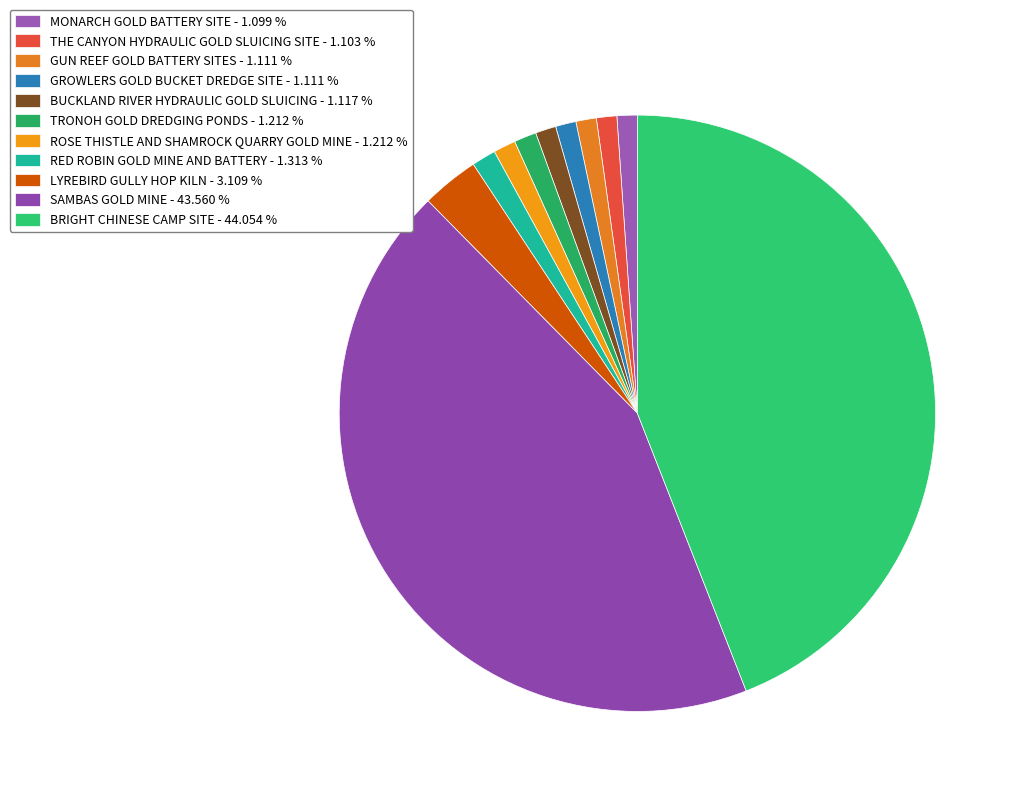

Count the number of slices in the pie.

11